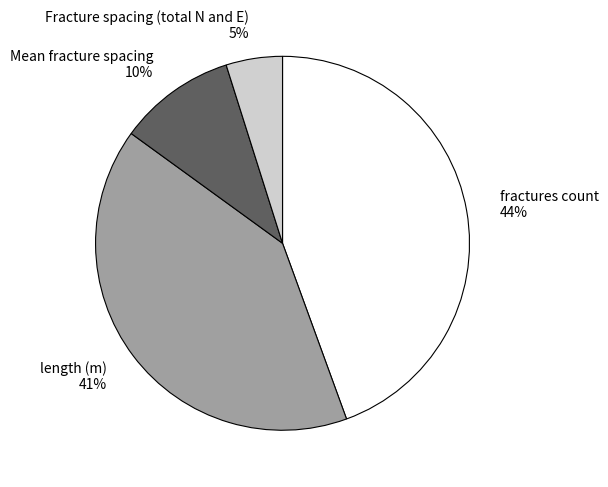

Does length (m) represent more than half of the total?

No